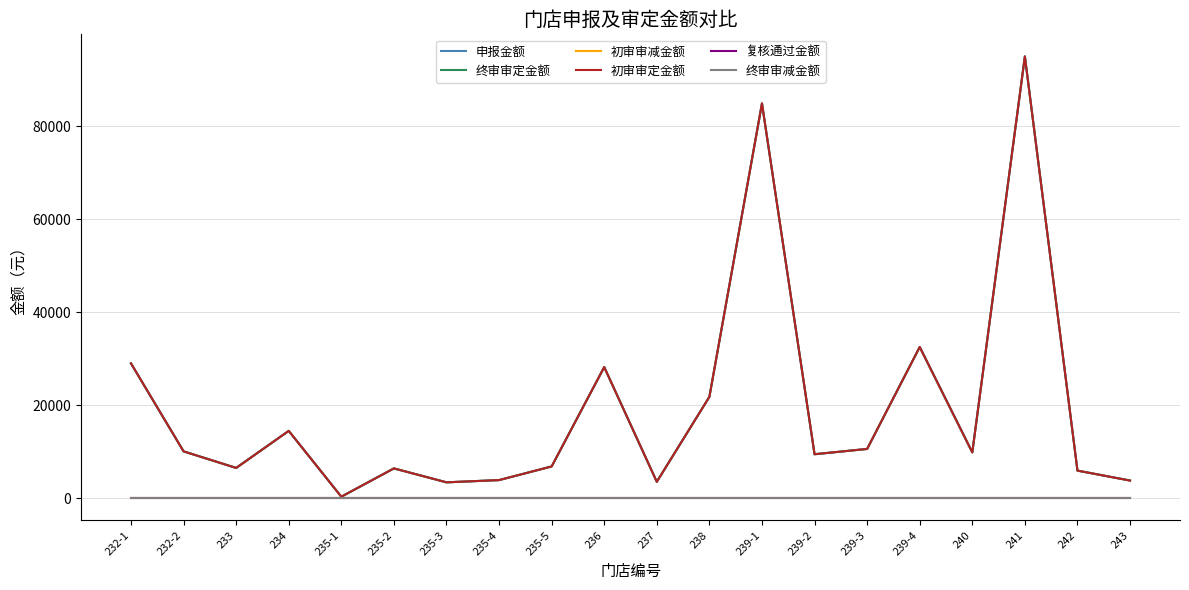

At which category does the chart reach its peak across all series?

241